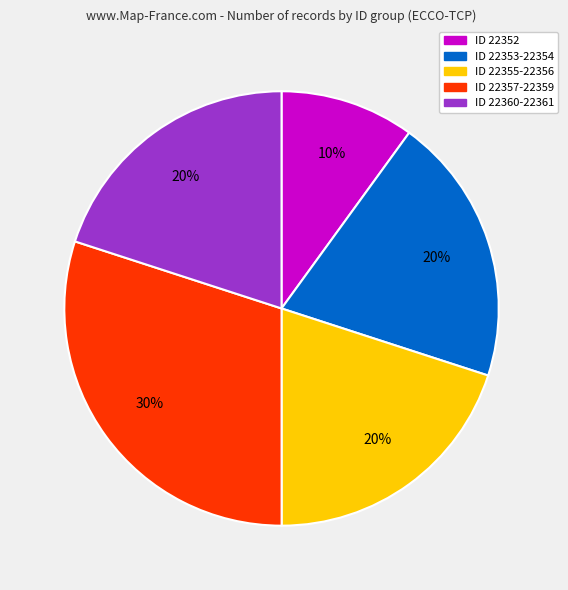

To the nearest percent, what is the average slice percentage?

20%